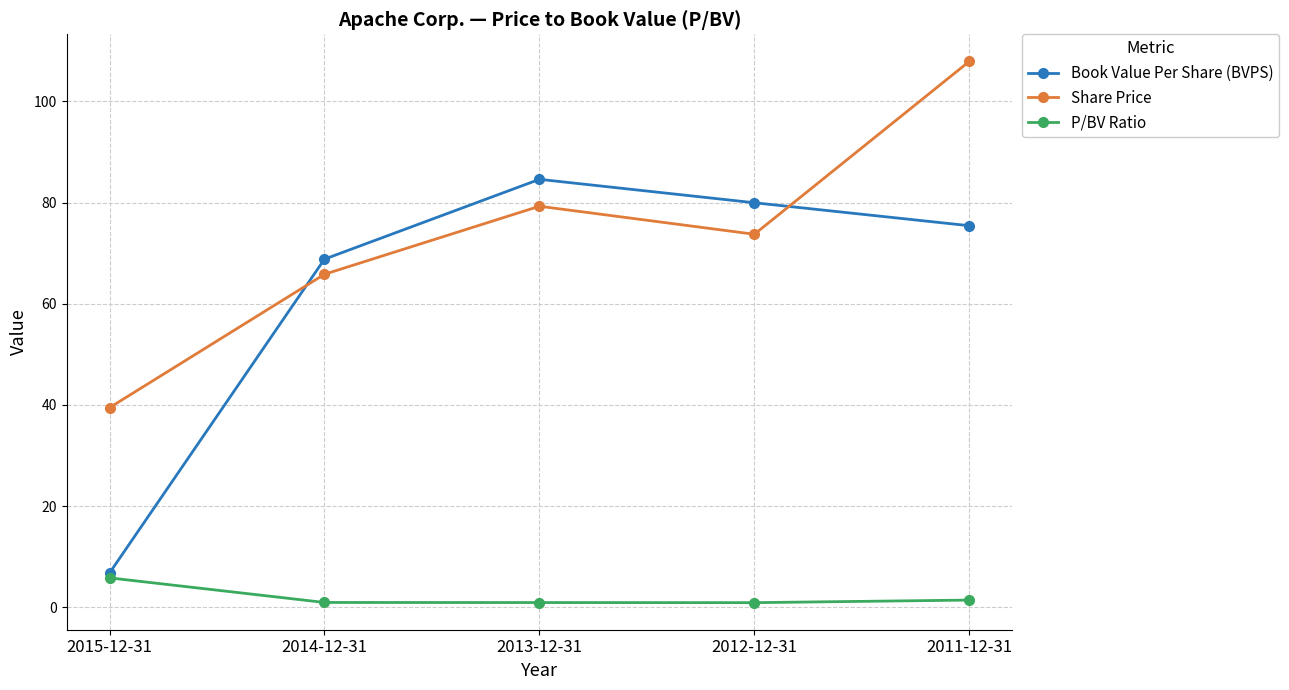

What is the label of the 4th point from the right?

2014-12-31